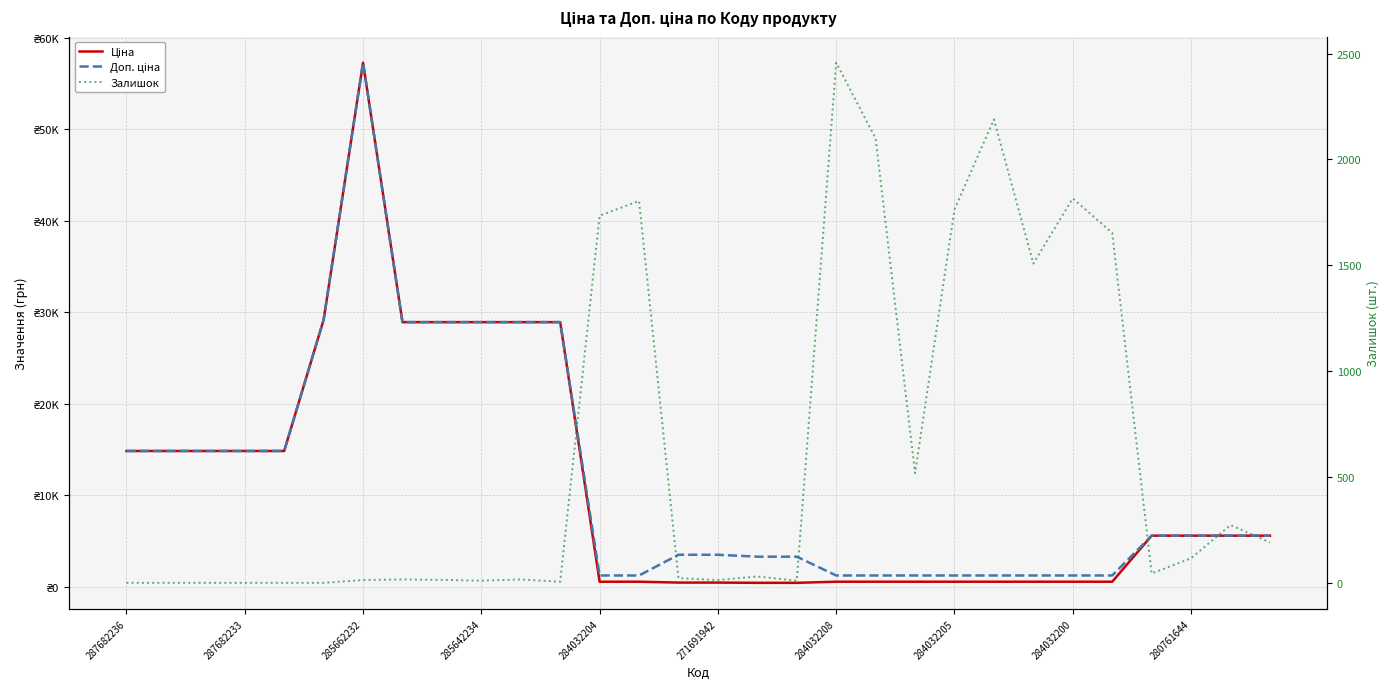

Reading left to right, transcribe all the data shown in this chart.

Ціна: 14817.6	14817.6	14817.6	14817.6	14817.6	29152.3	57258.0	28901.7	28901.7	28901.7	28901.7	28901.7	528.2	528.2	434.3	434.3	408.2	408.2	528.2	528.2	528.2	528.2	528.2	528.2	528.2	528.2	5560.3	5560.3	5560.3	5560.3
Доп. ціна: 14817.6	14817.6	14817.6	14817.6	14817.6	29152.3	57258.0	28901.7	28901.7	28901.7	28901.7	28901.7	1210.7	1210.7	3474.1	3474.1	3265.8	3265.8	1210.7	1210.7	1210.7	1210.7	1210.7	1210.7	1210.7	1210.7	5560.3	5560.3	5560.3	5560.3
Залишок: 0.0	0.0	0.0	0.0	0.0	0.0	13.0	16.0	14.0	10.0	16.0	5.0	1734.0	1804.0	22.0	13.0	30.0	10.0	2457.0	2099.0	518.0	1764.0	2189.0	1508.0	1816.0	1653.0	44.0	116.0	273.0	191.0